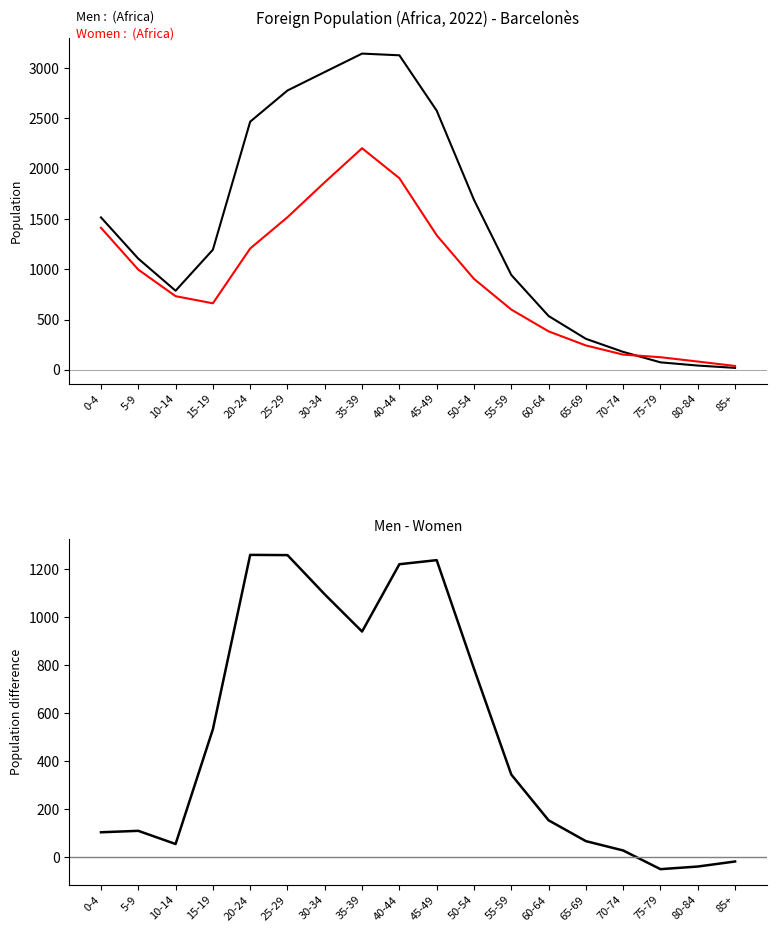

What is the difference between the maximum and minimum values in the Women series?

2165